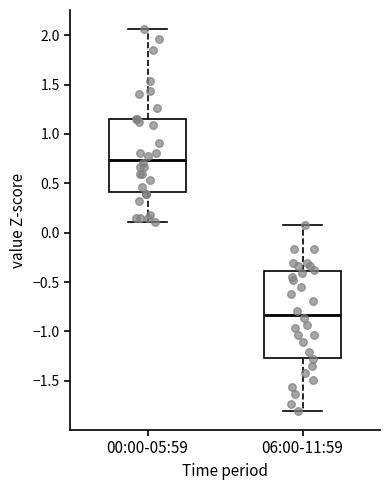

Where does the median line of the box for 00:00-05:59 sit on the y-axis? The values are not printed on the chart, so give them approximately, as read against the axis.

0.75